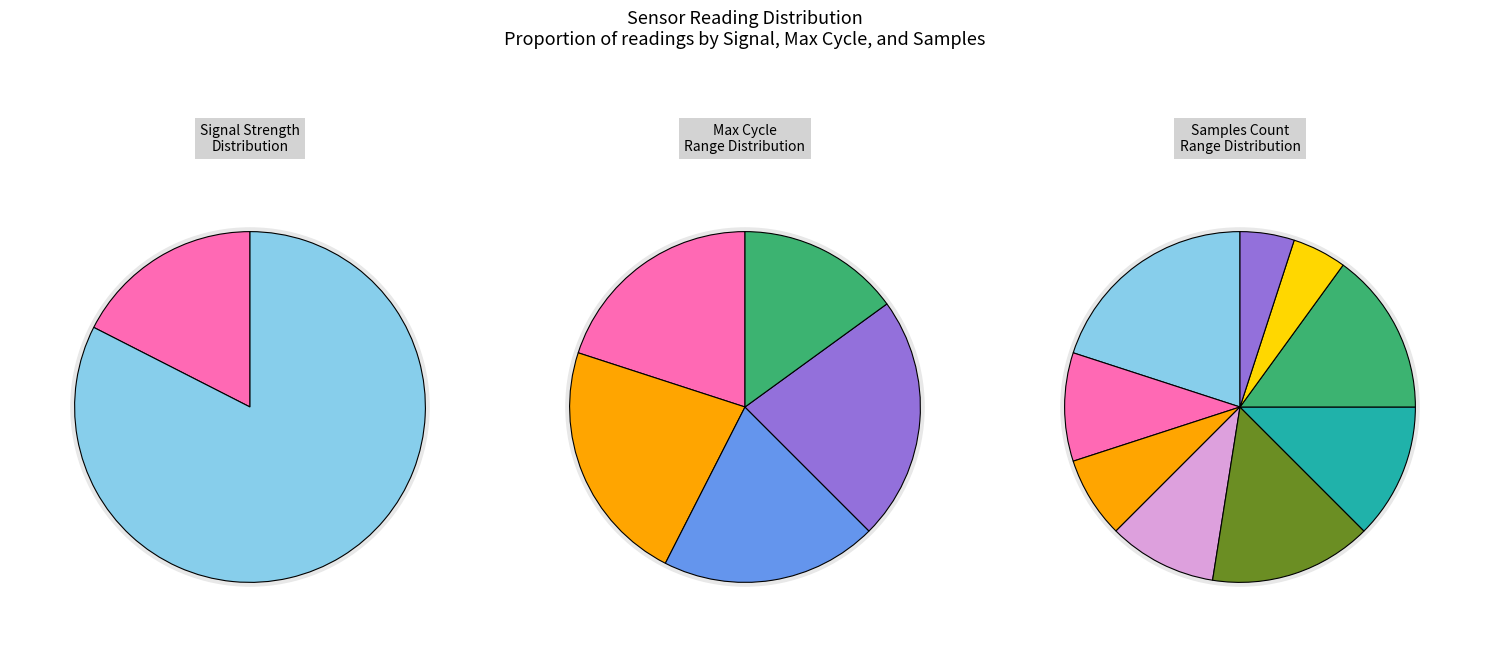

Does 25 account for over 50% of the chart?

No